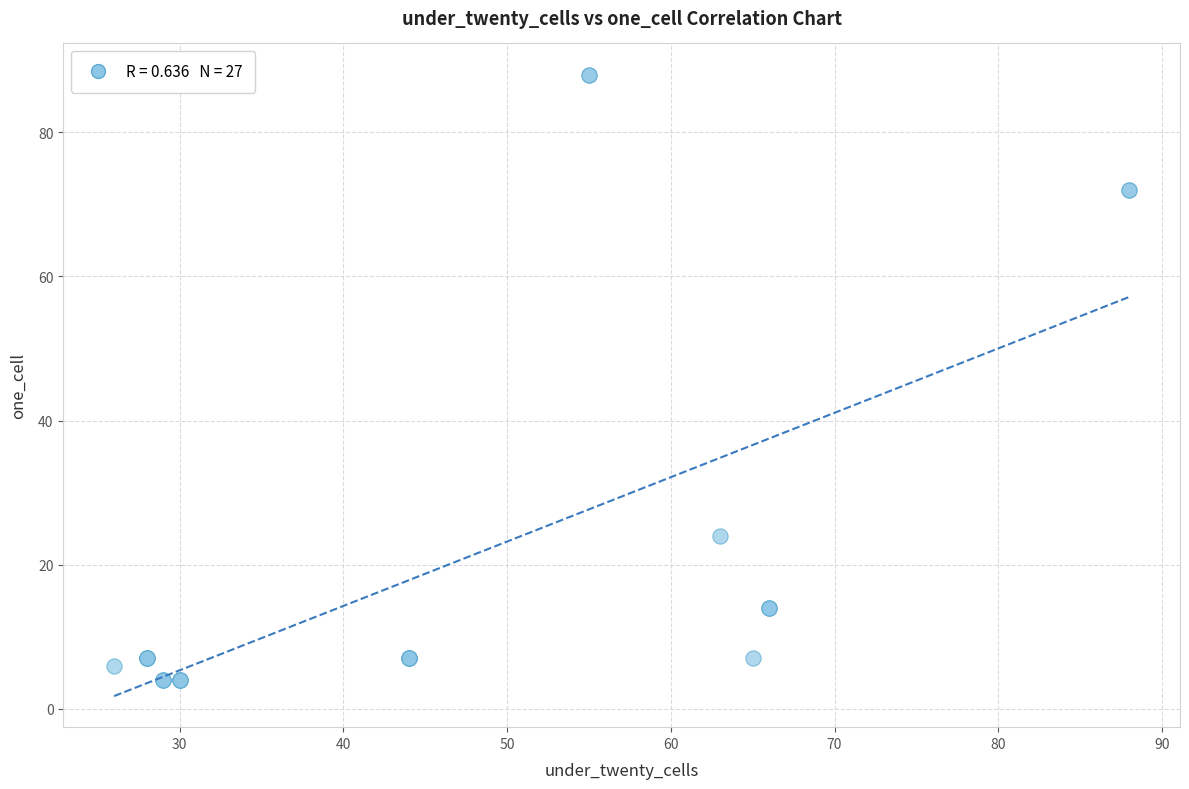

What Y value in the scatter plot is closest to 46?

24